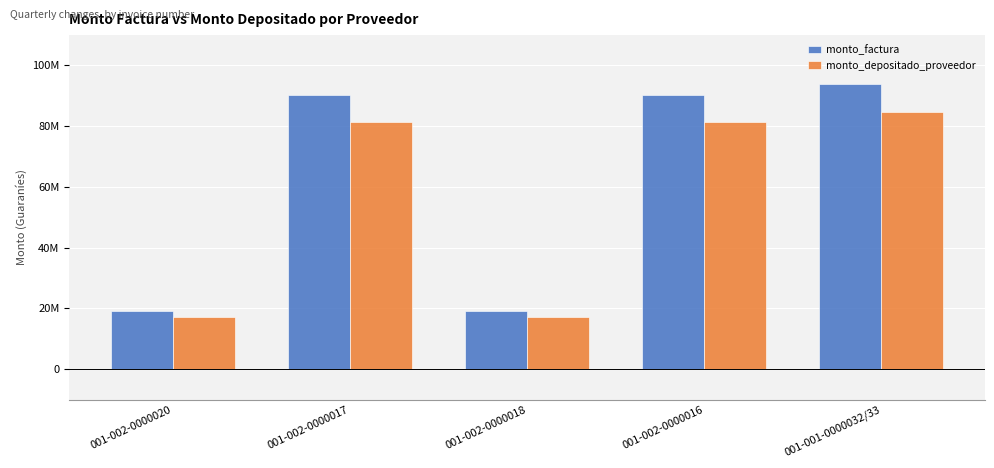

What is the label of the 2nd bar from the left?

001-002-0000017